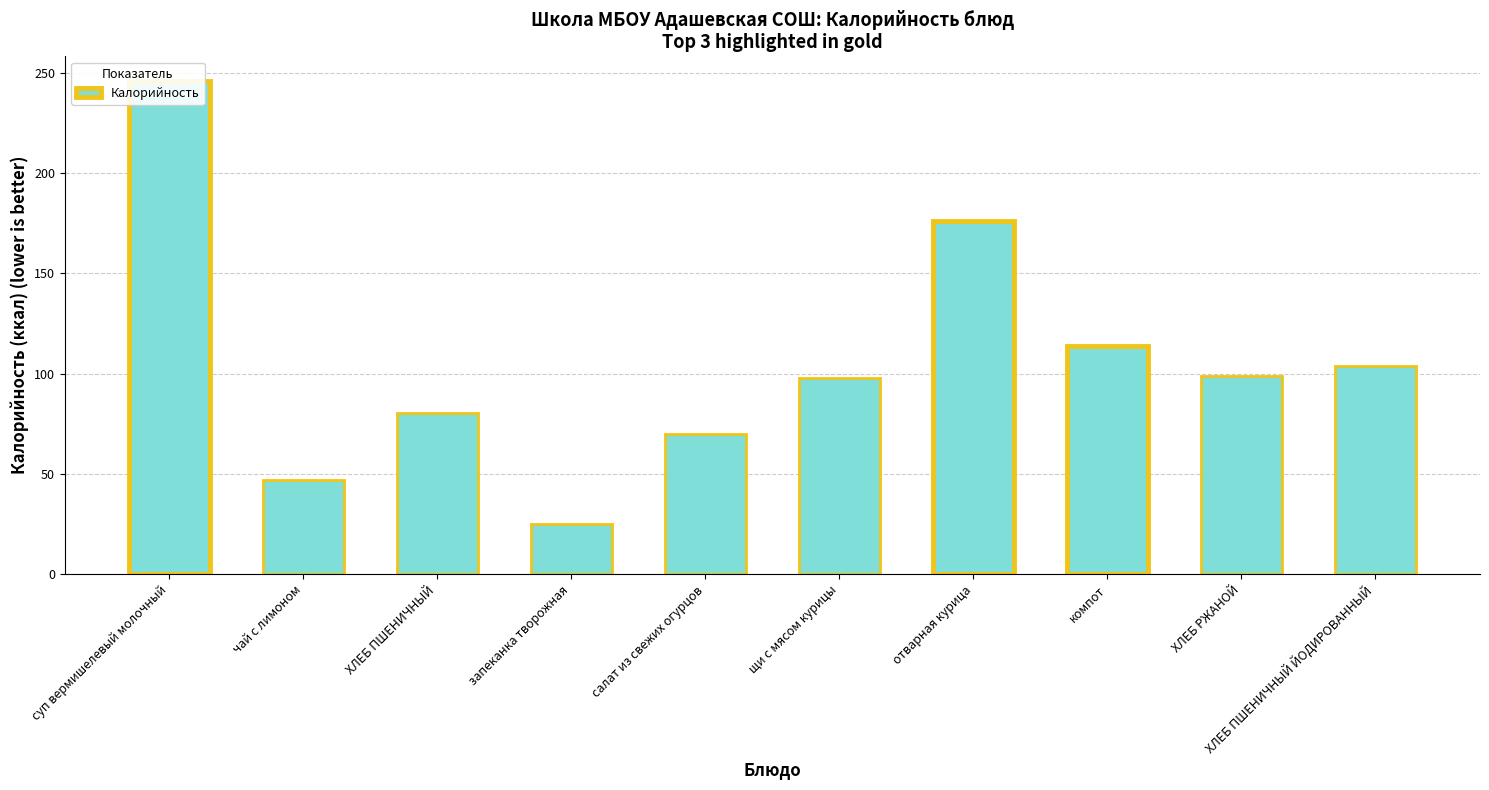

How many bars are there in total?

10